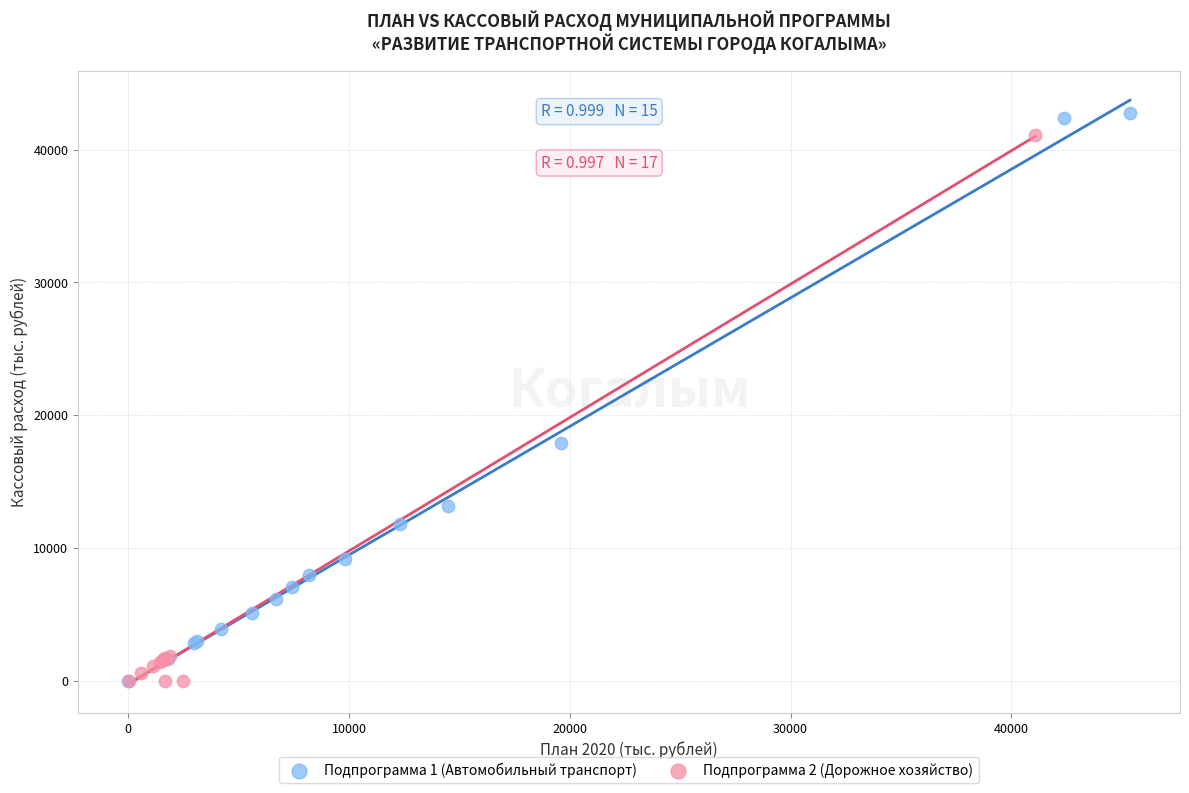

What are all the series names shown in the legend?

Подпрограмма 1 (Автомобильный транспорт), Подпрограмма 2 (Дорожное хозяйство)